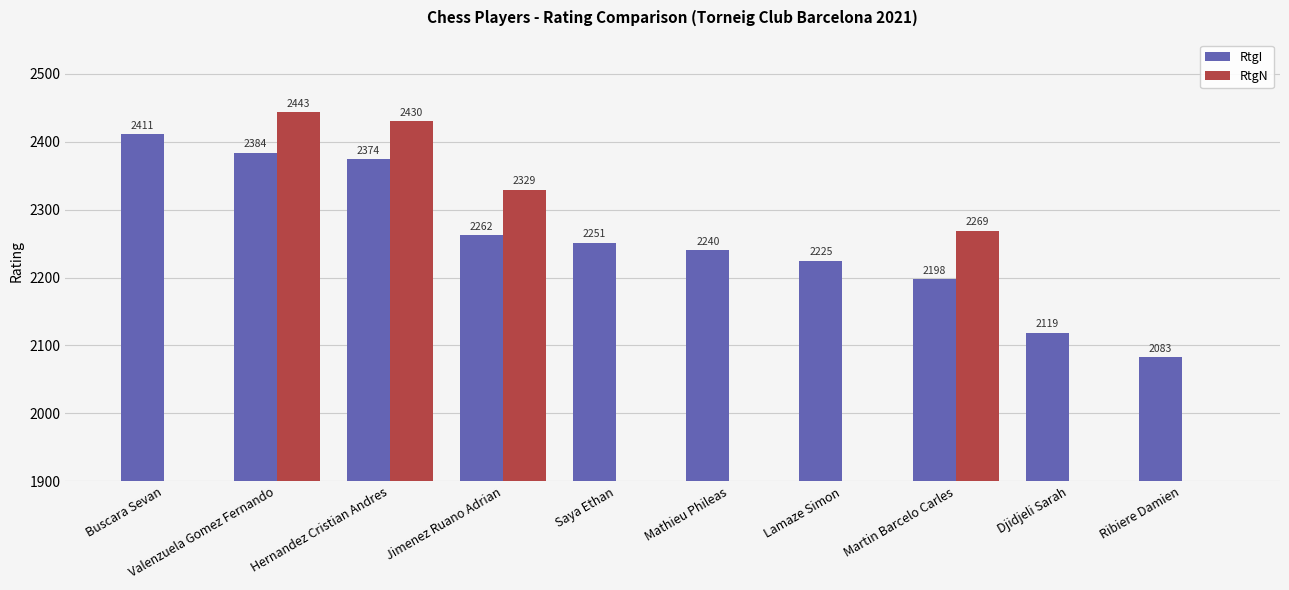

What is the sum of the RtgI values at Valenzuela Gomez Fernando and Ribiere Damien?

4467